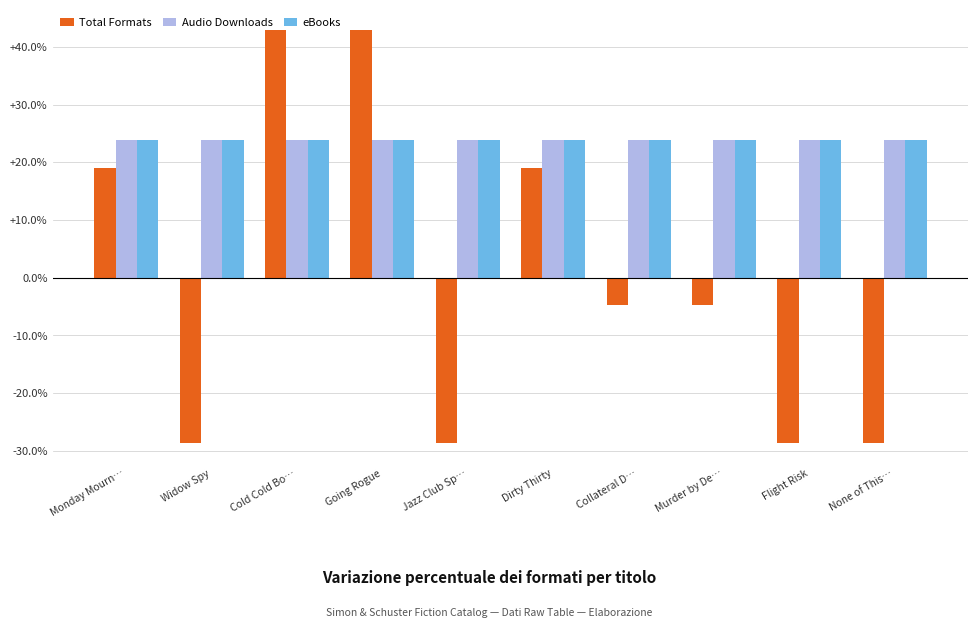

What is the total value across all series at Murder by De…?

42.9